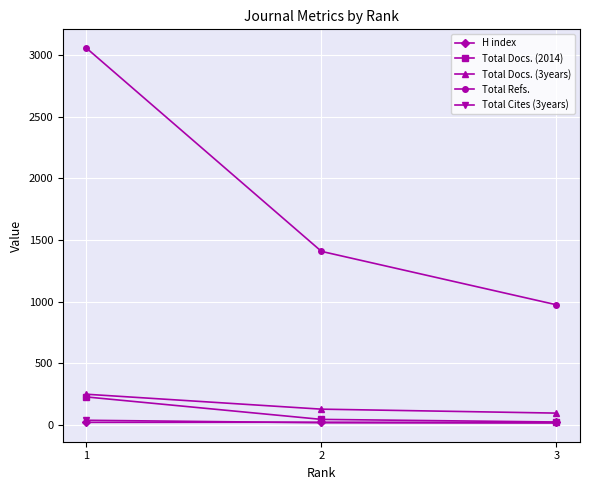

What is the value of the Total Refs. point at the 1st from the left?

3055